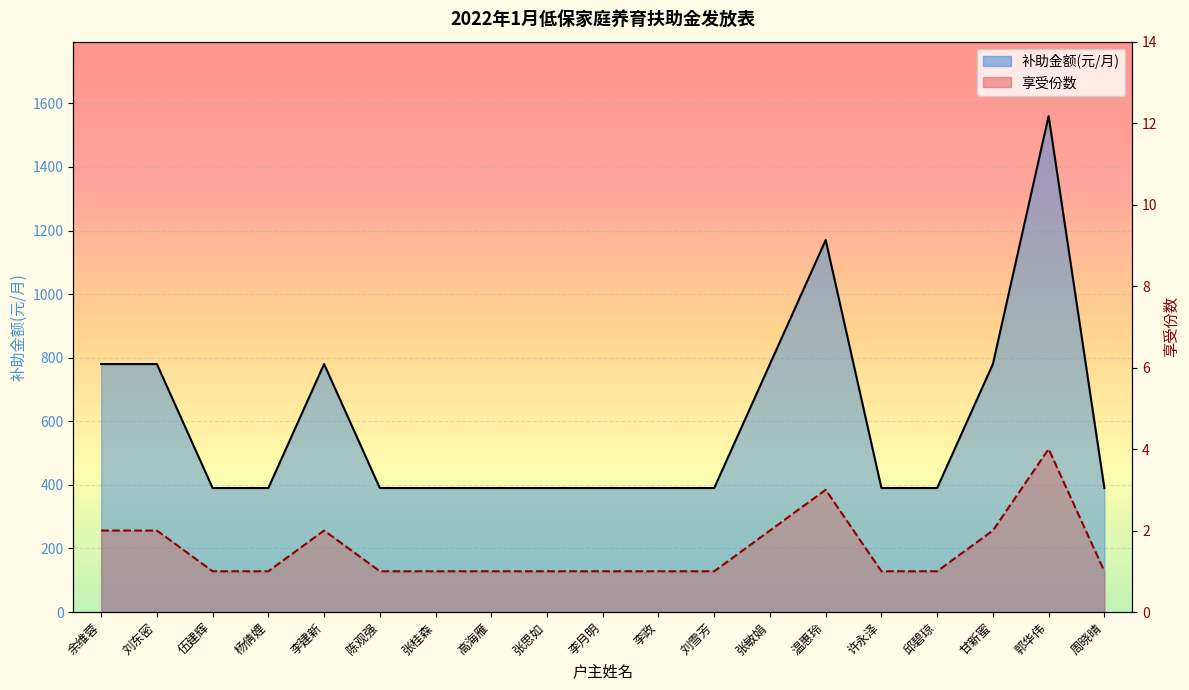

What is the maximum value shown in the chart?

1560